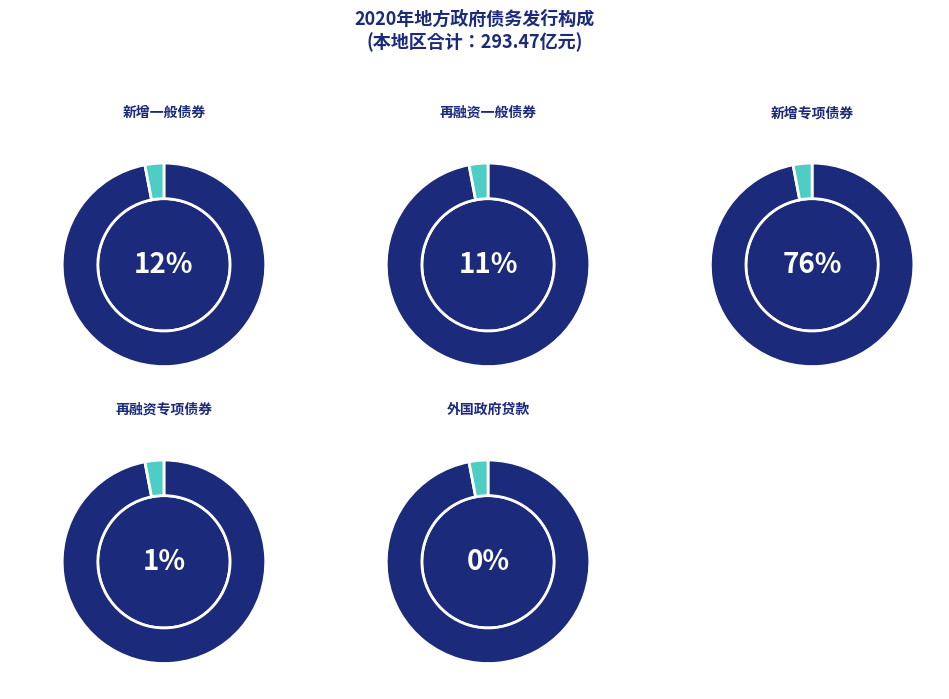

Which slice is the largest?

新增专项债券发行额